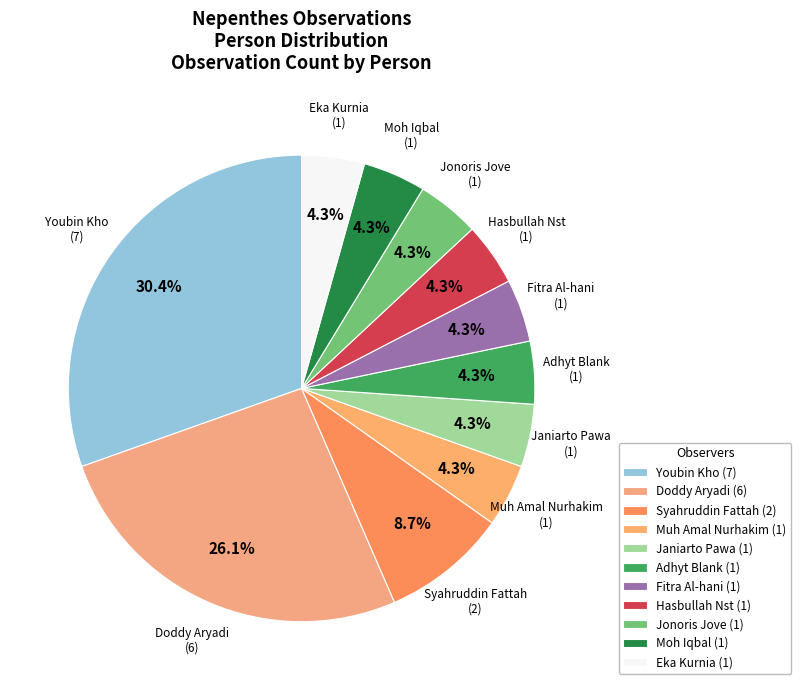

Which slice is the largest?

Youbin Kho (7)